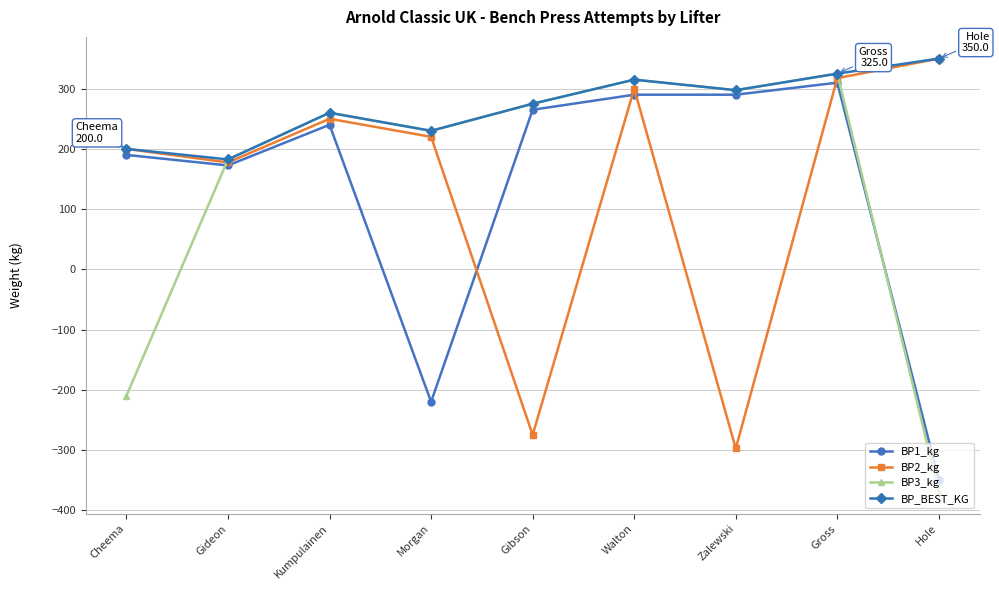

What is the maximum value shown in the chart?

350.0